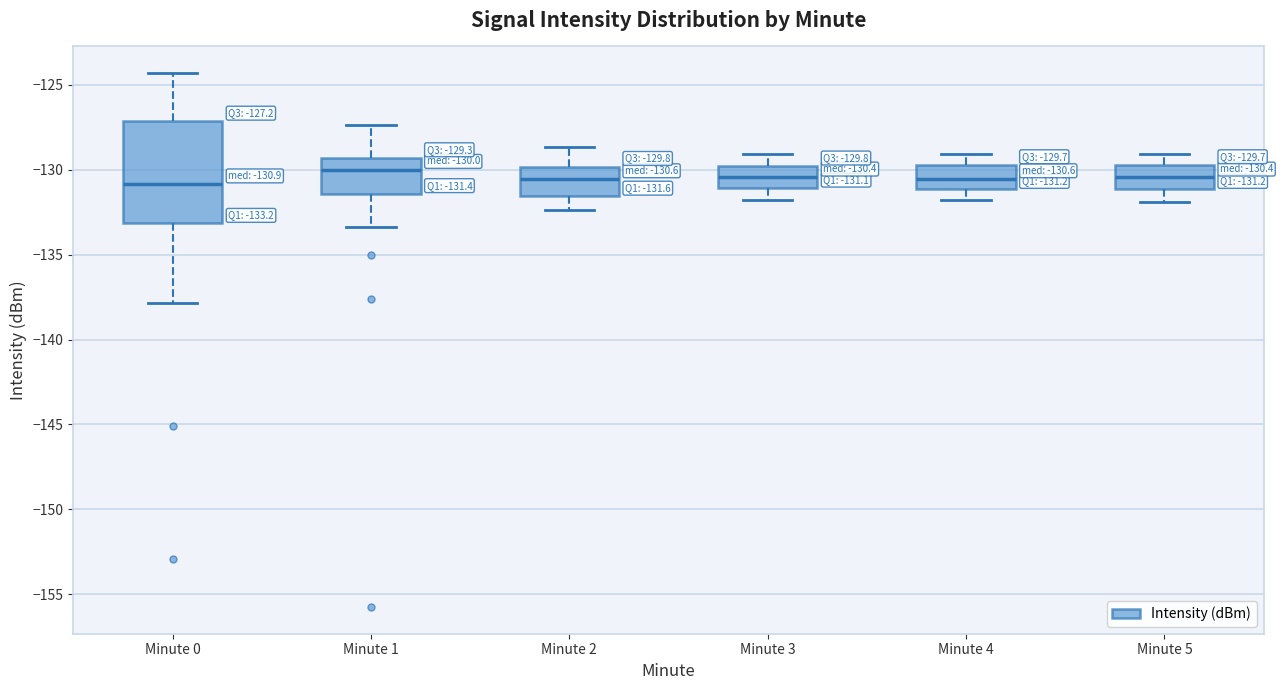

Which box is the tallest, from its lower edge to its upper edge?

Minute 0